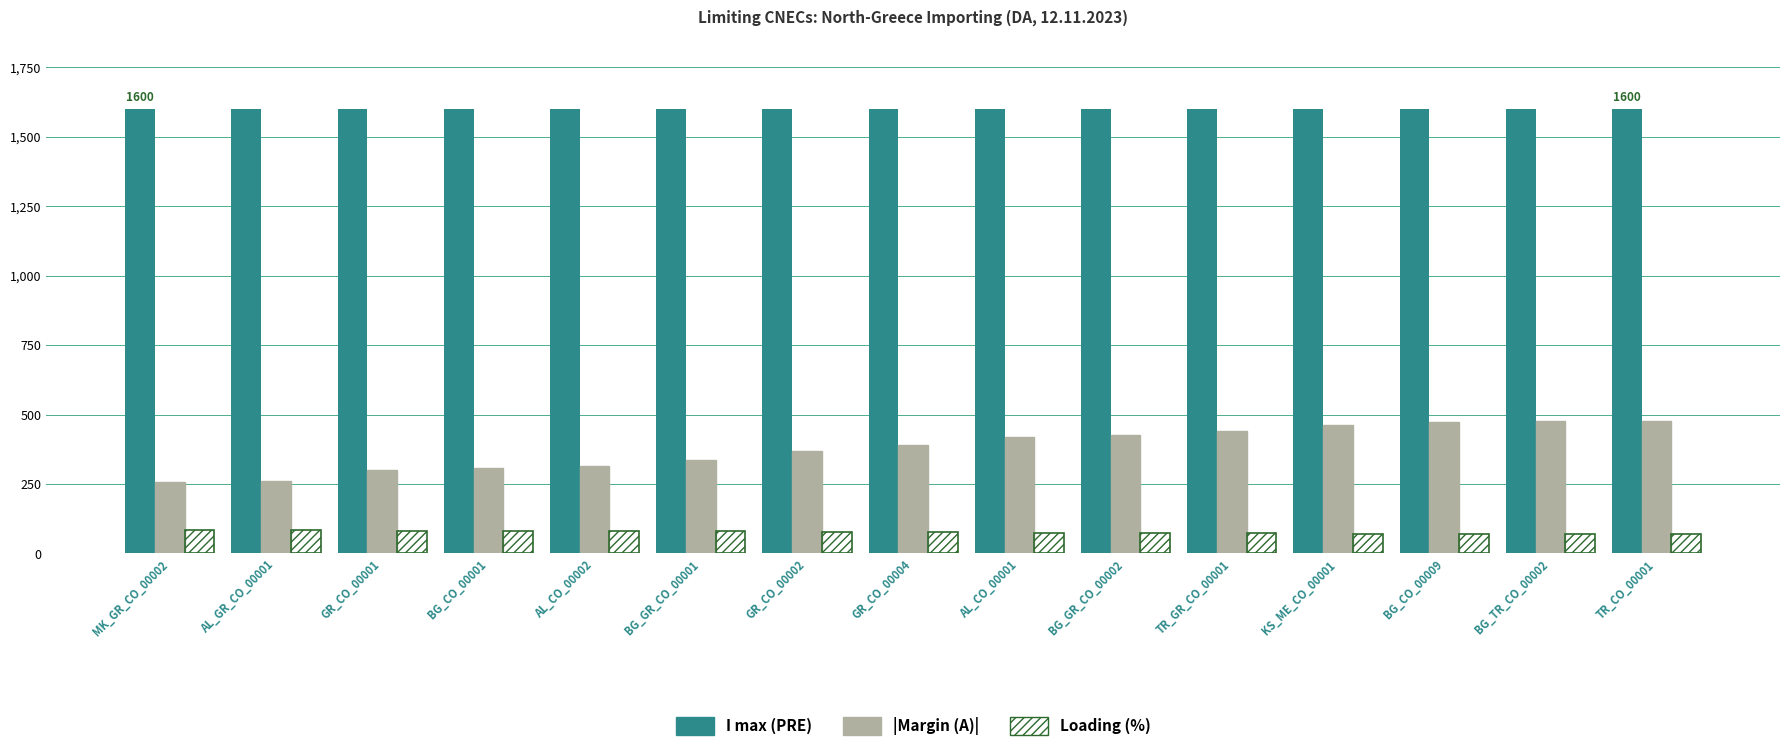

What is the minimum value shown in the chart?

70